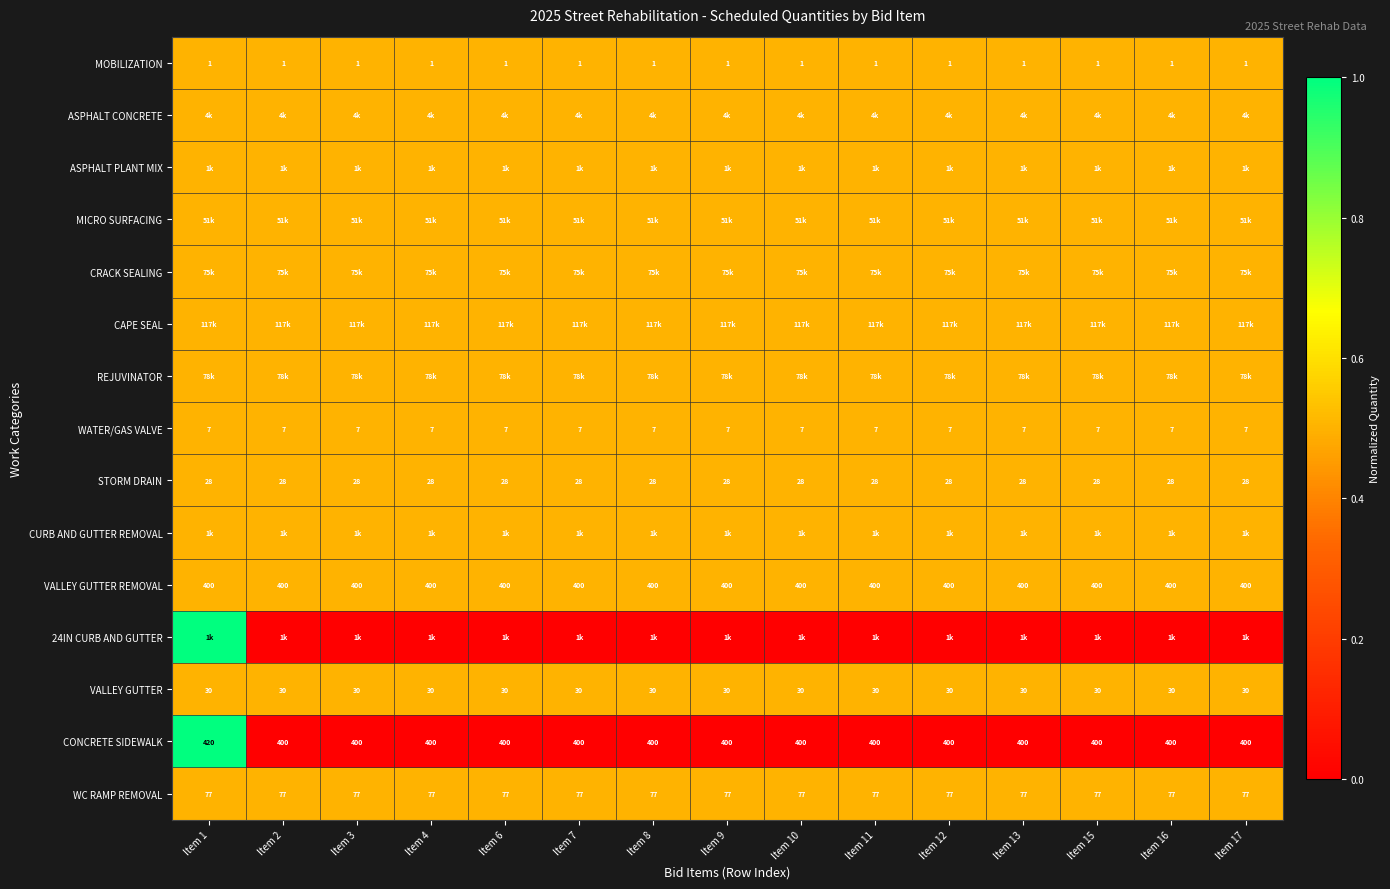

Read the STORM DRAIN value at Item 10.

28.0